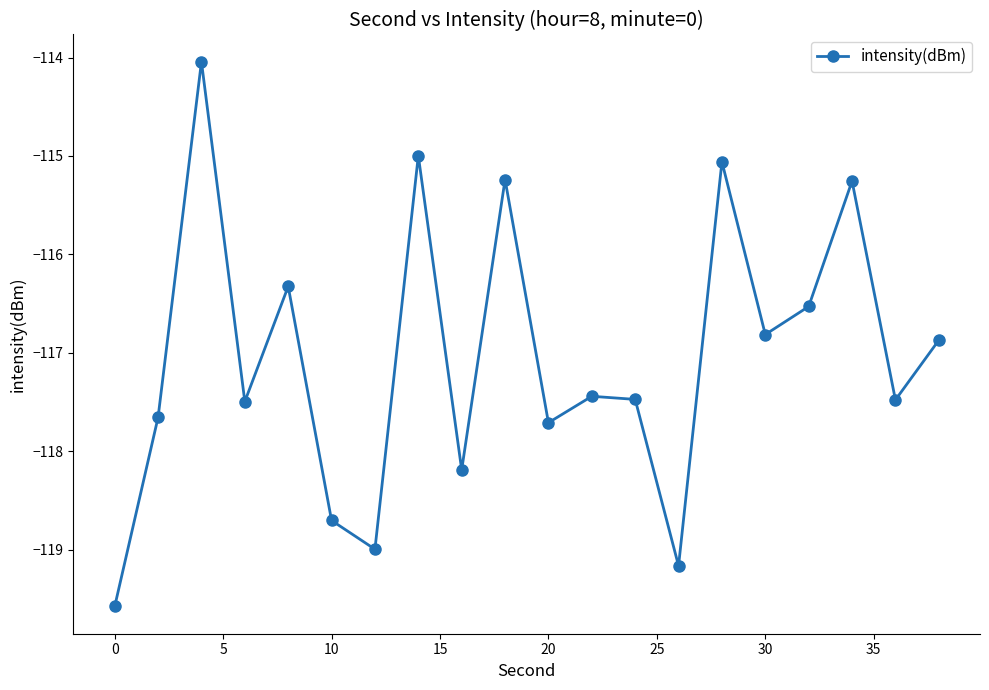

What is the greatest value displayed?

-114.0